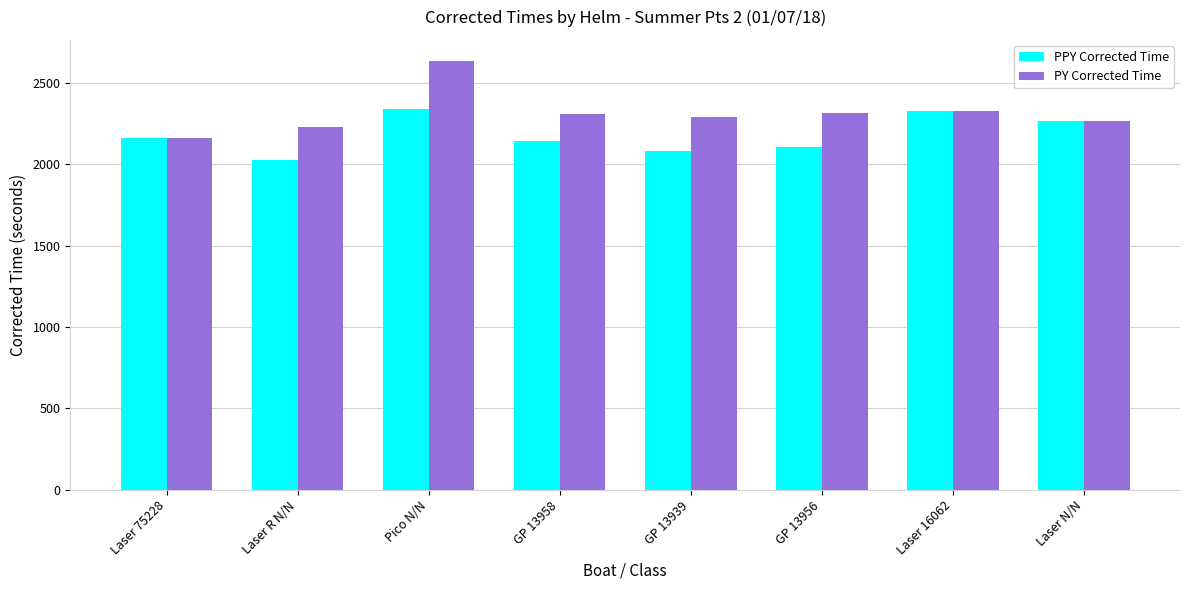

Which series has the widest spread of values?

PY Corrected Time